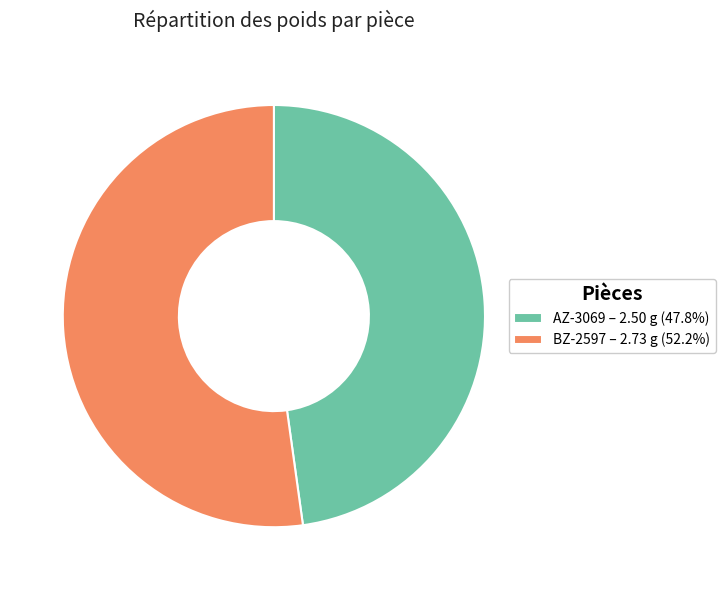

Which category has the smallest portion of the pie?

AZ-3069